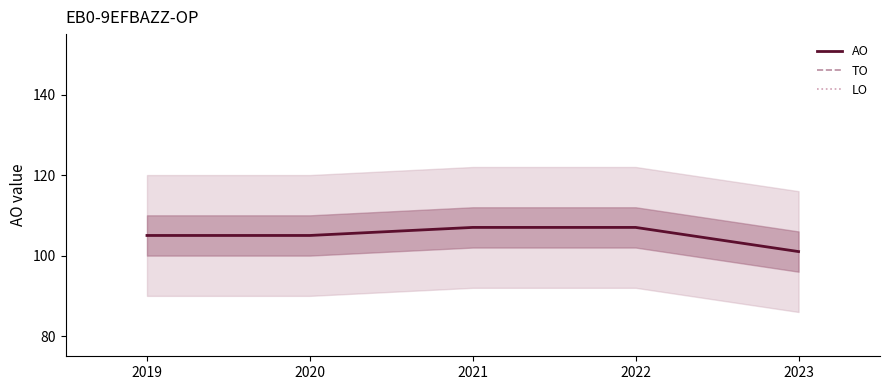

Reading left to right, extract all data points from this chart.

AO: 105	105	107	107	101
TO: 0	0	0	0	0
LO: 0	0	0	0	0